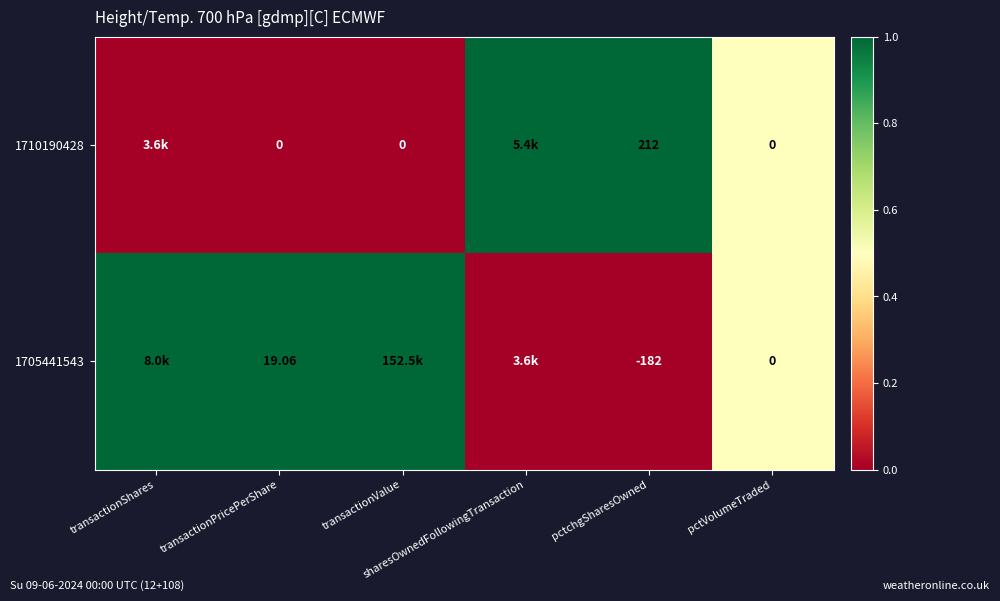

Is the value of 1710190428 at pctVolumeTraded greater than the value of 1705441543 at sharesOwnedFollowingTransaction?

Yes